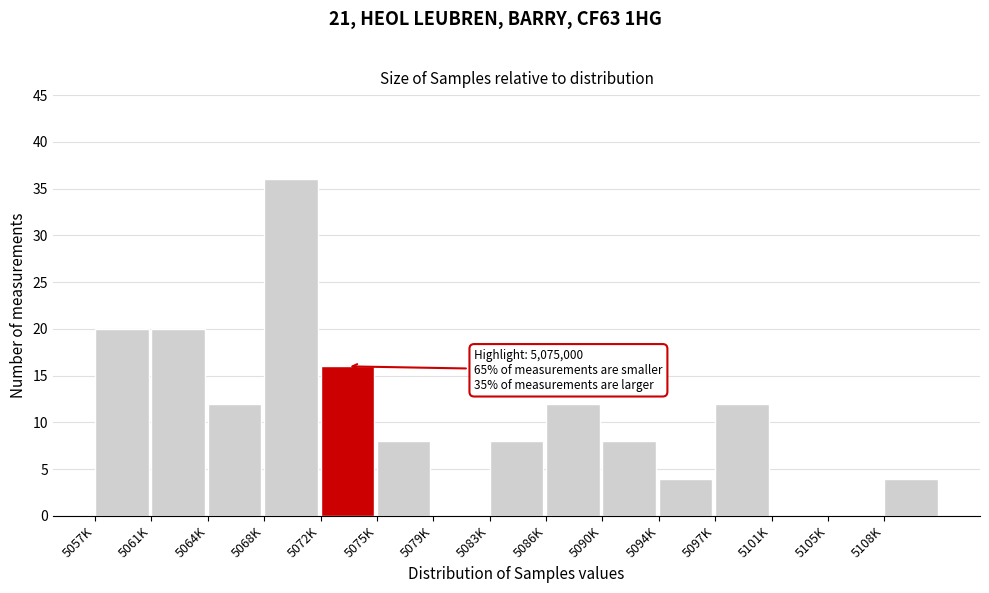

Reading left to right, transcribe all the data shown in this chart.

5057K=20	5061K=20	5064K=12	5068K=36	5072K=16	5075K=8	5079K=0	5083K=8	5086K=12	5090K=8	5094K=4	5097K=12	5101K=0	5105K=0	5108K=4